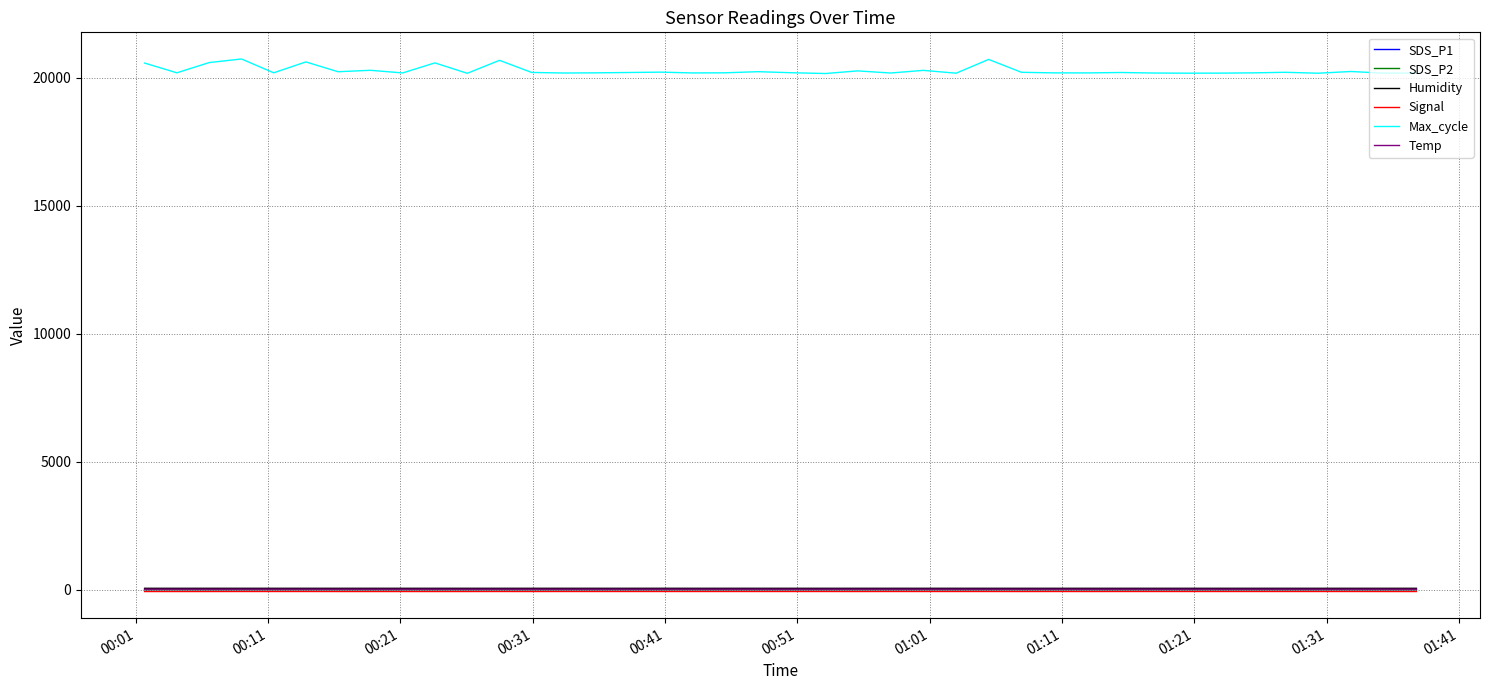

Which series has the widest spread of values?

Max_cycle